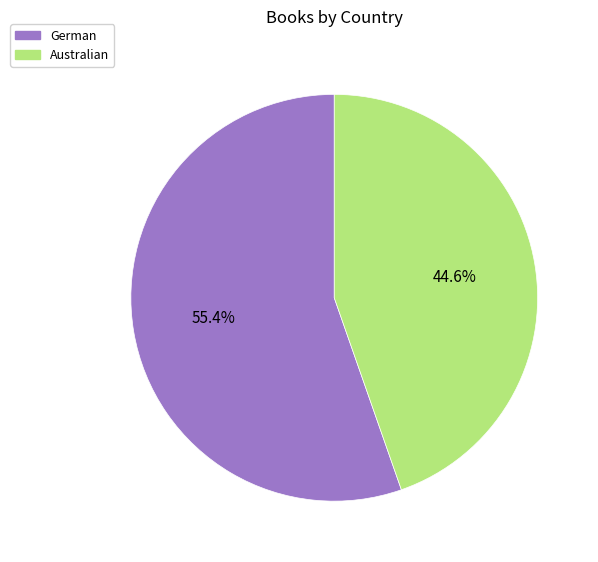

Does Australian represent more than half of the total?

No